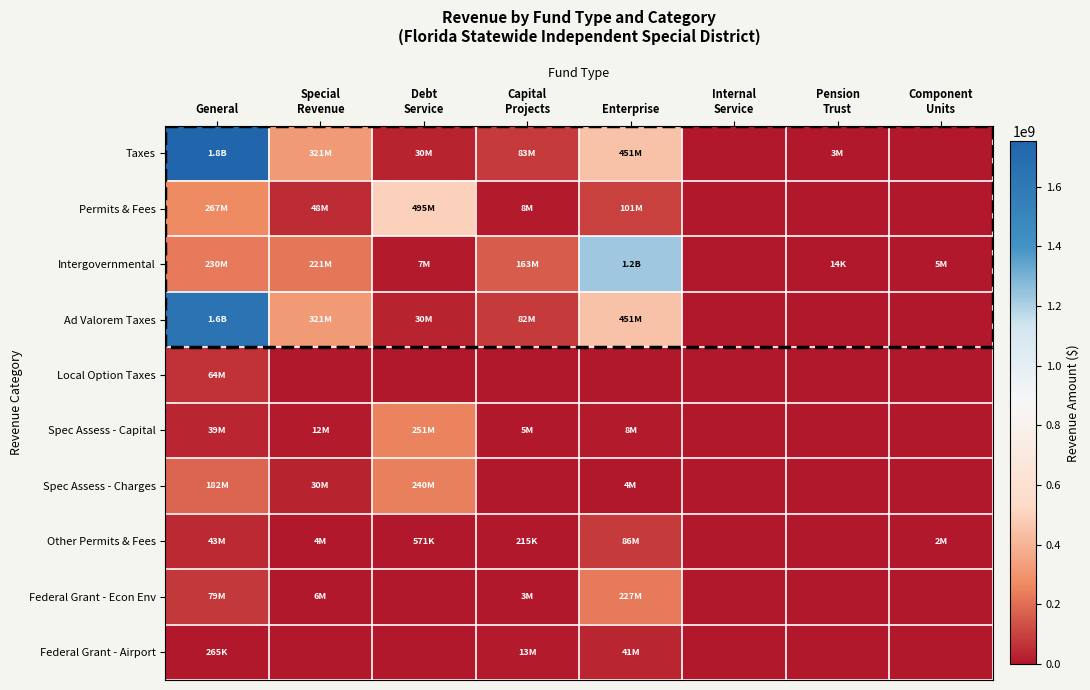

Count the number of data series in this chart.

10